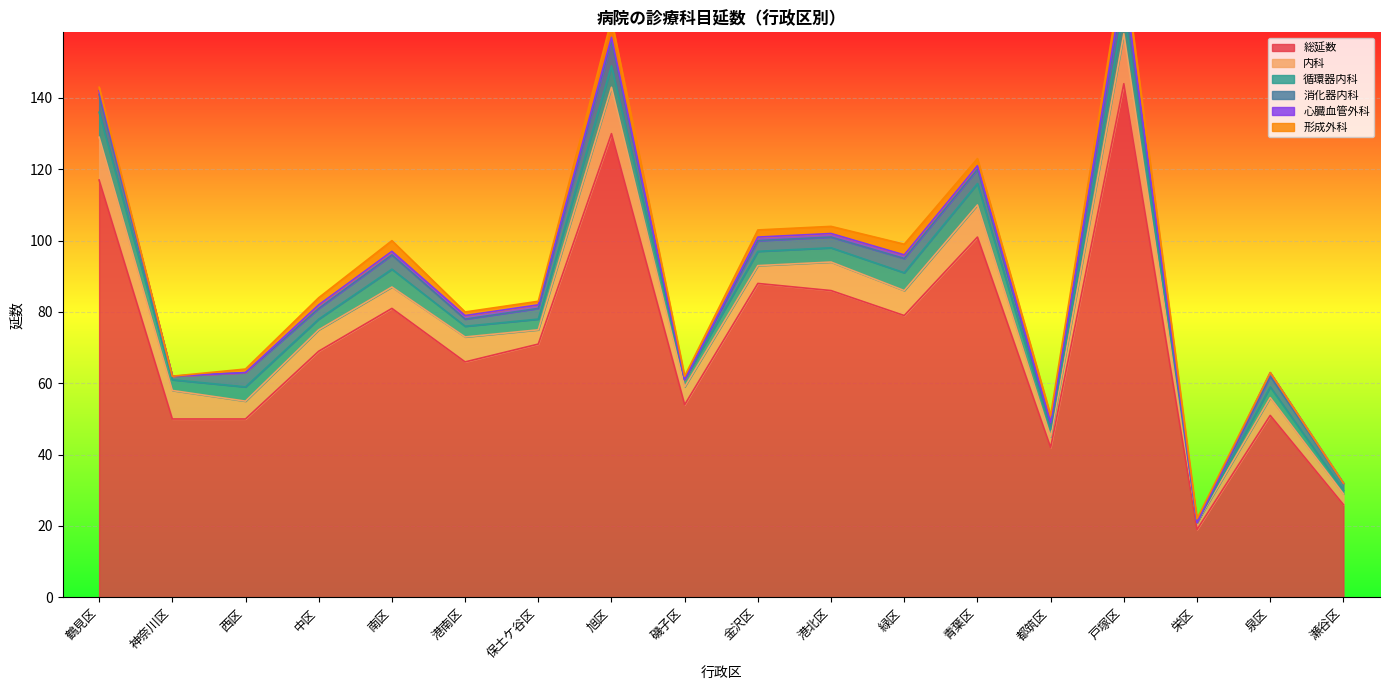

How many categories are shown in the chart?

18